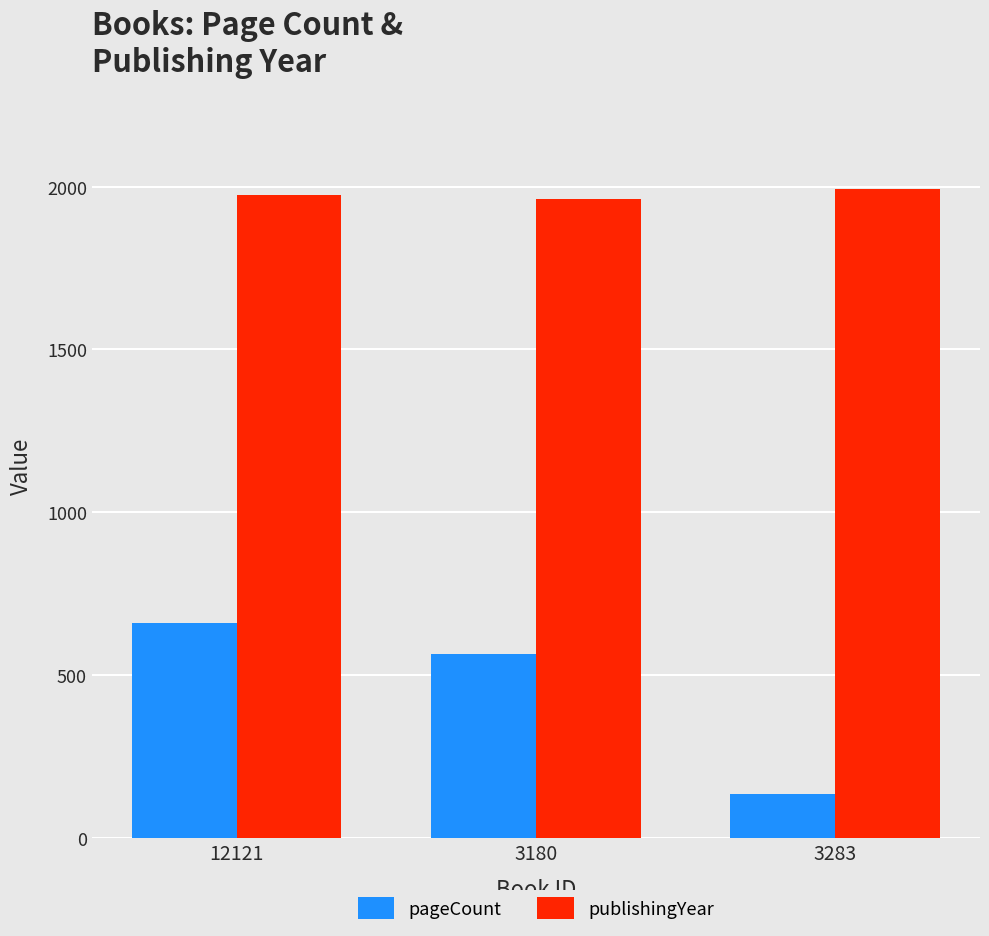

The publishingYear series shows 1973 at 12121. True or false?

True